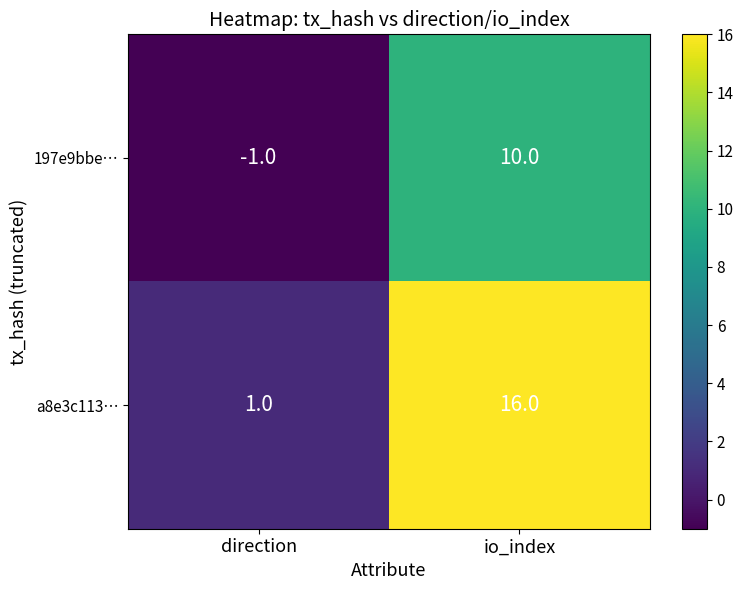

What is the difference between the maximum and minimum values in the 197e9bbe… series?

11